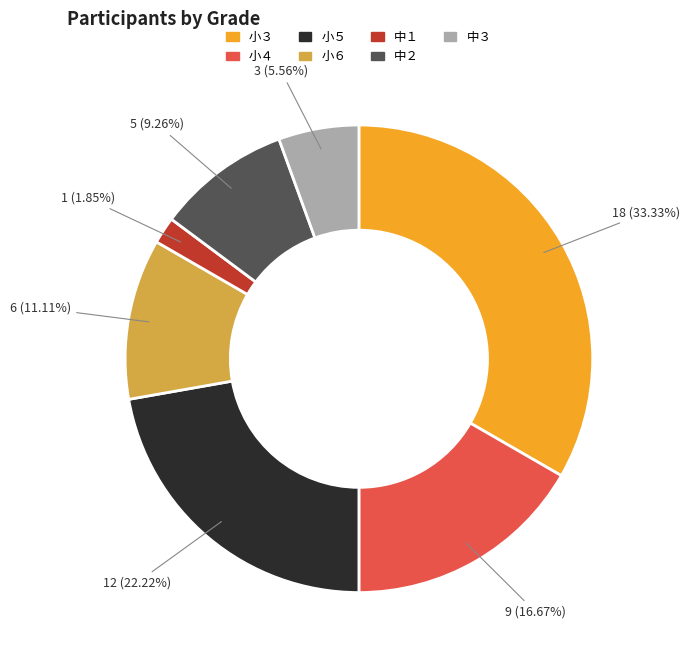

Is 中１ the majority of the pie?

No